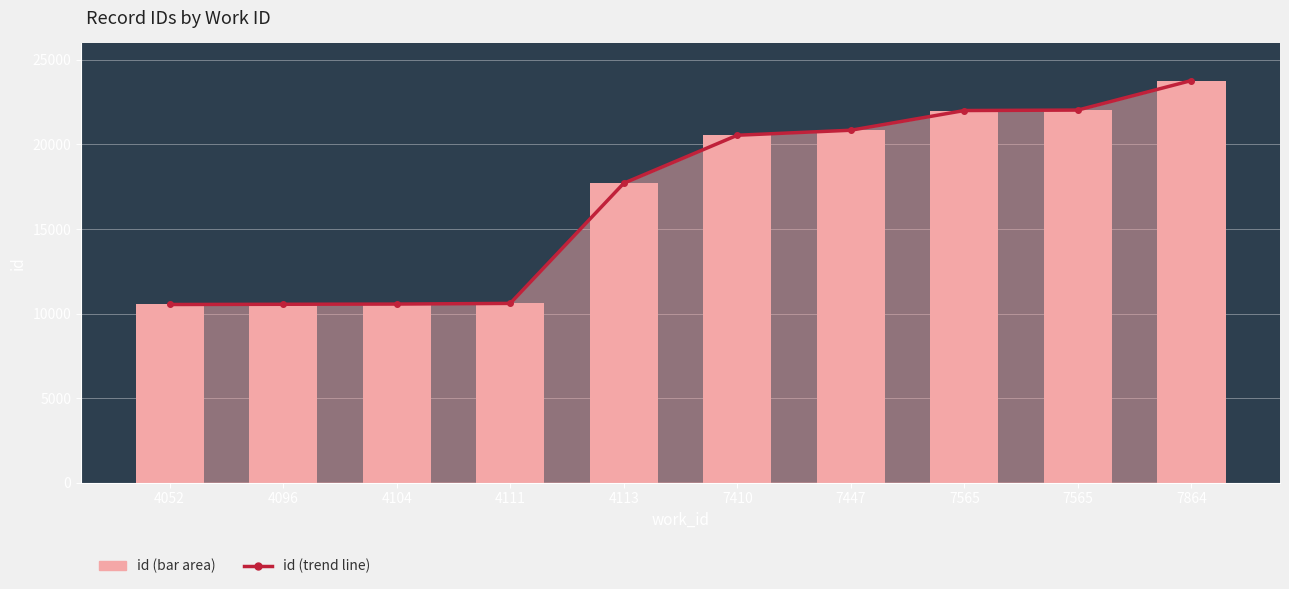

How many data points does each series have?

10